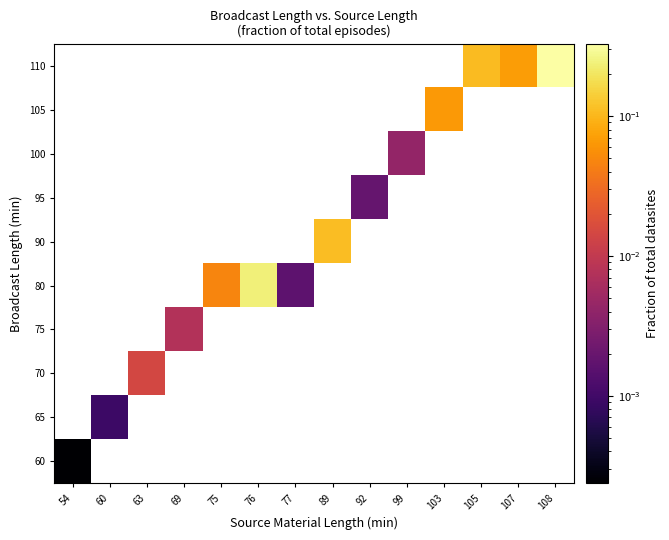

How many data points does each series have?

14